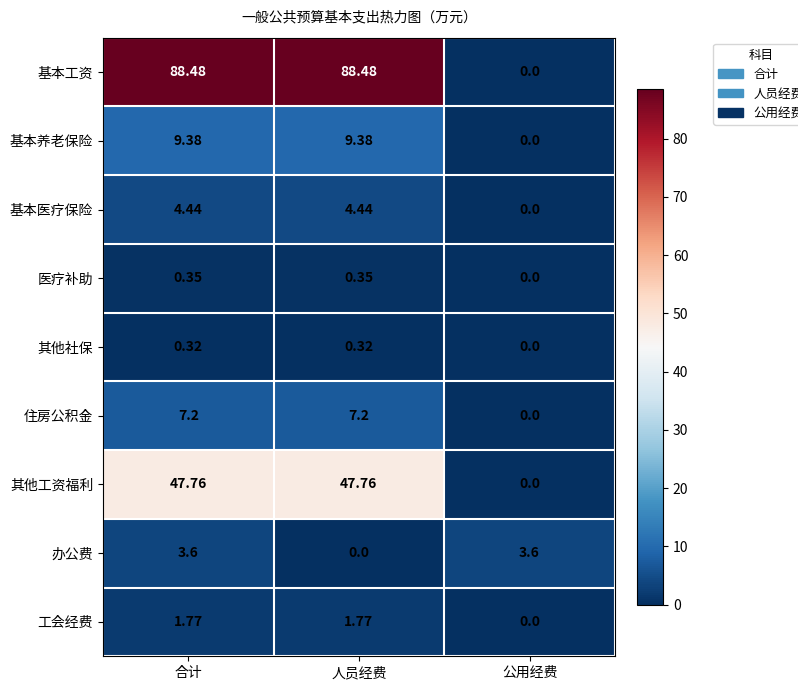

Which series has the widest spread of values?

基本工资